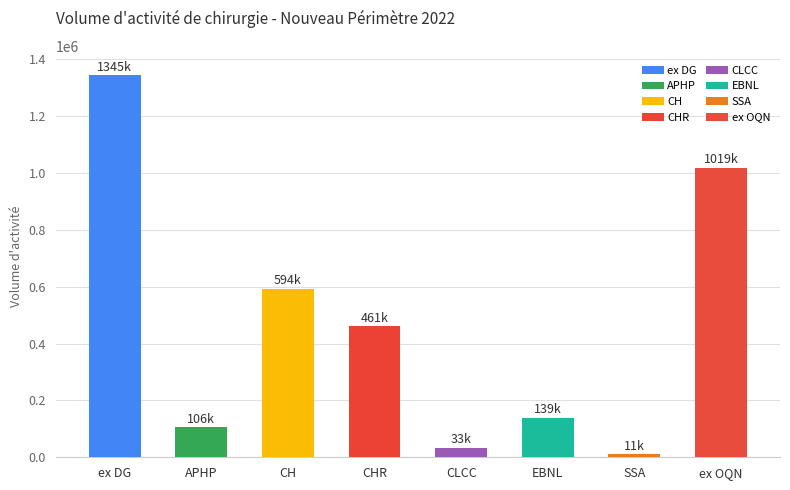

Are the bars grouped side by side (vs. stacked)?

Yes